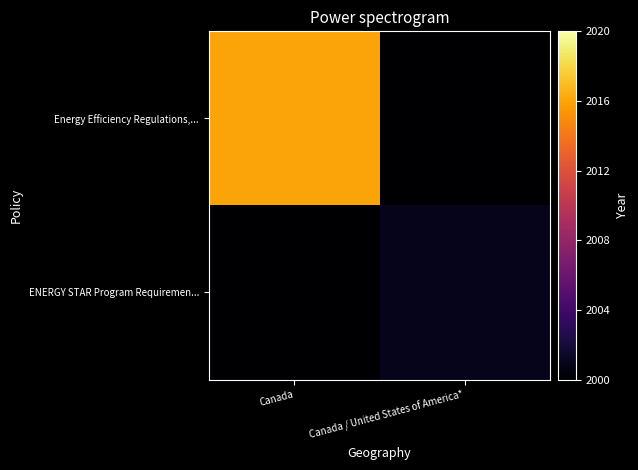

Which series has the largest total across all categories?

Energy Efficiency Regulations,...